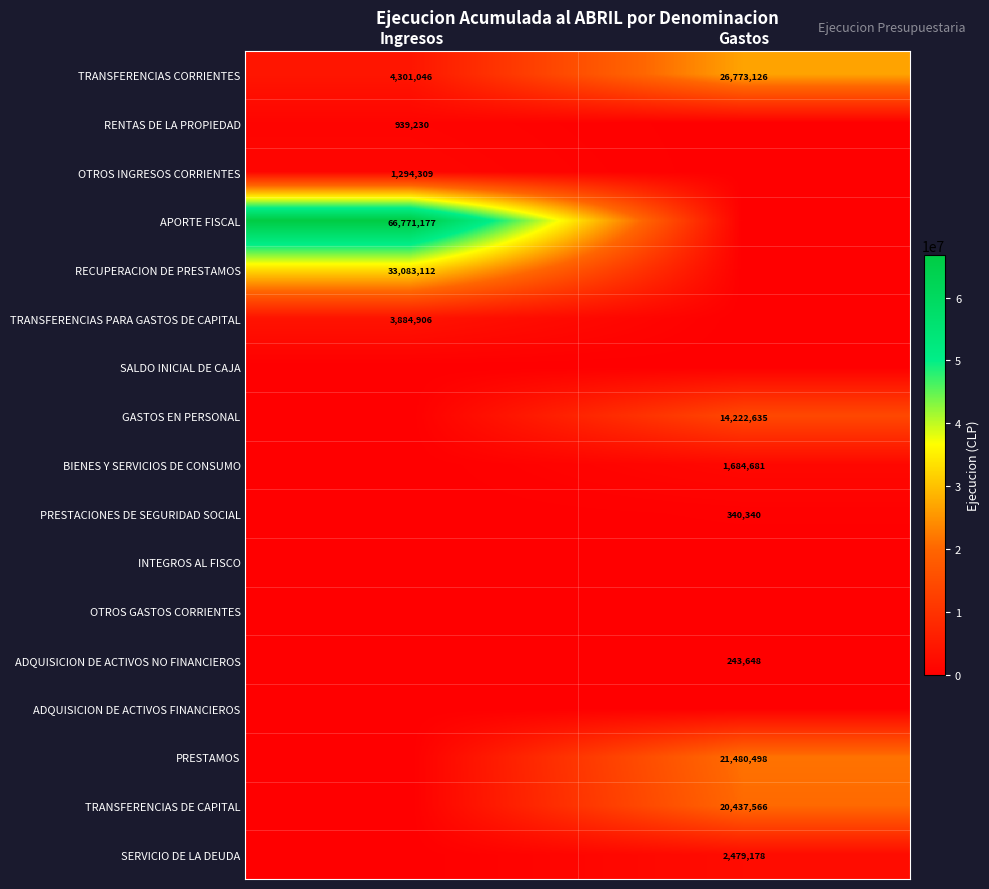

At which label does TRANSFERENCIAS CORRIENTES reach its minimum?

Ingresos